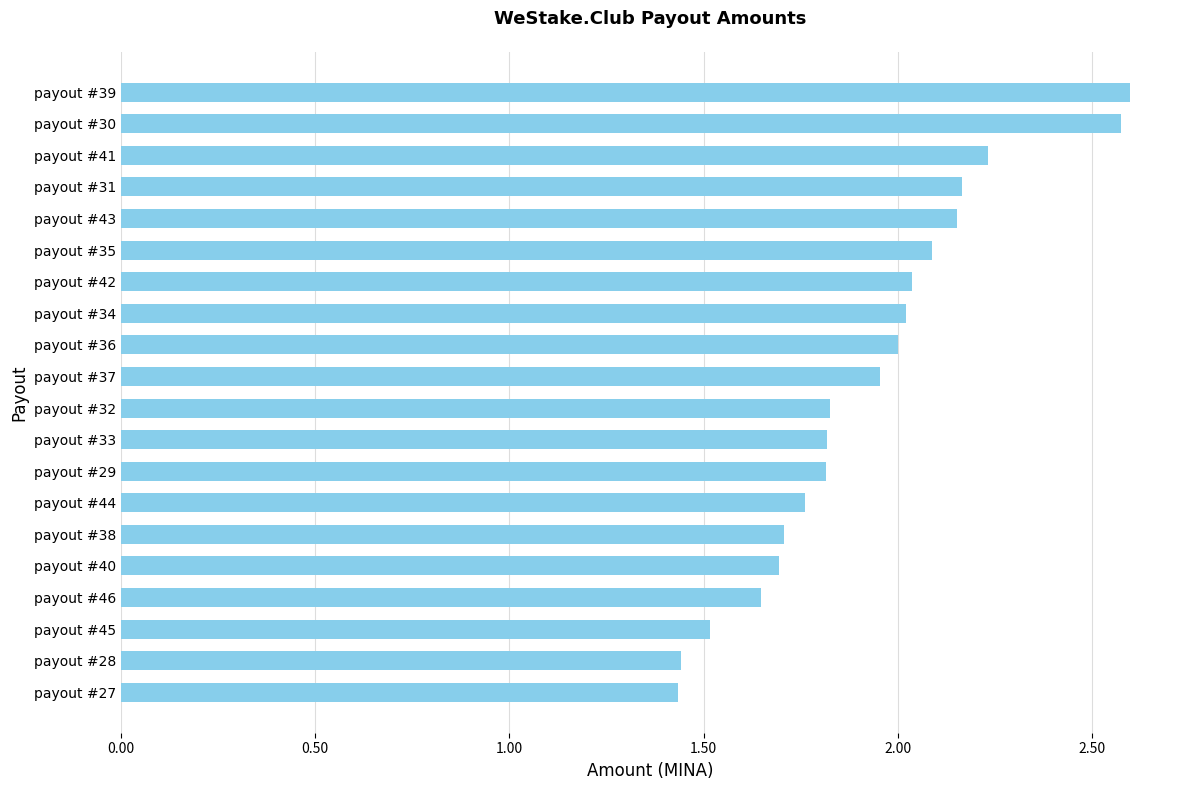

True or false: the data shows 2.3 at payout #46.

False